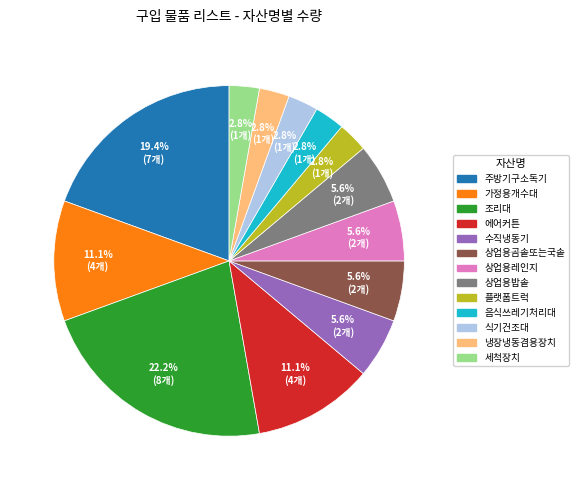

To the nearest percent, what is the difference between the 음식쓰레기처리대 and 가정용개수대 slice percentages?

8%